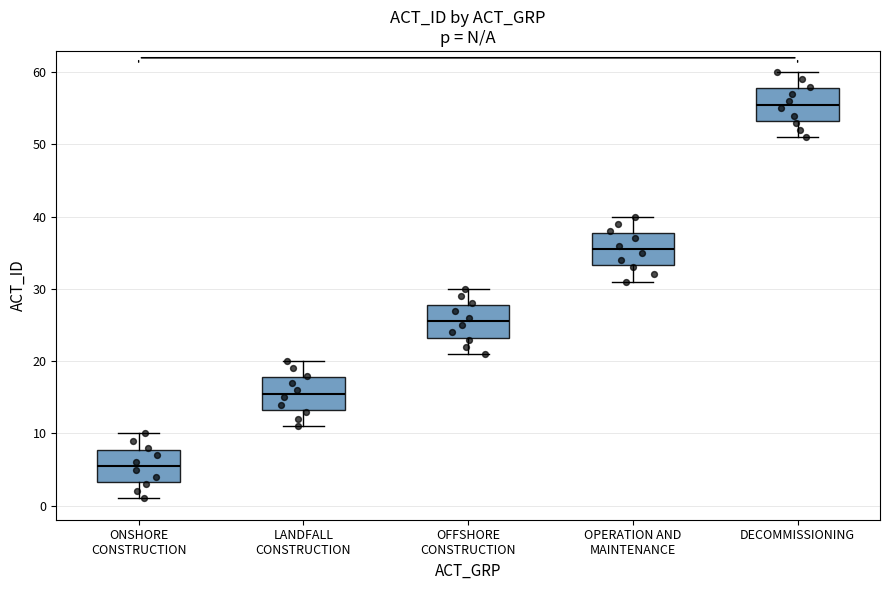

Which box's median line is the lowest?

ONSHORE CONSTRUCTION